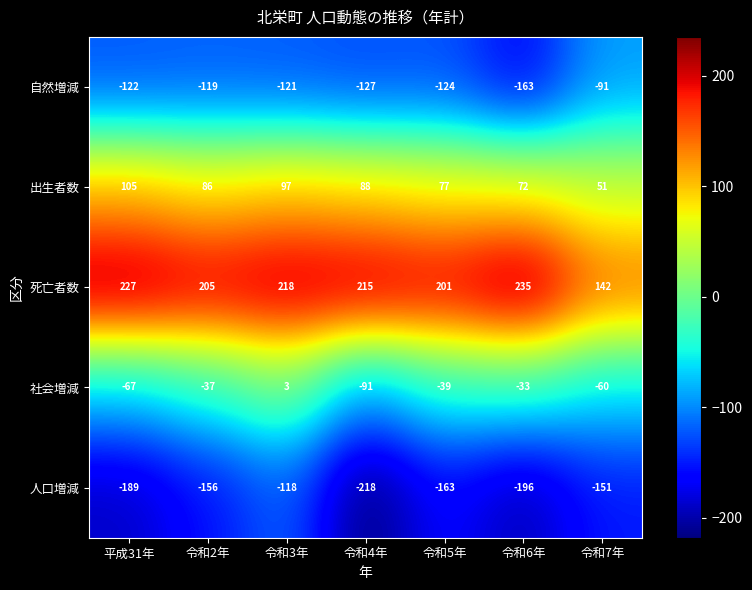

What is the difference between the highest and lowest values at 平成31年?

416